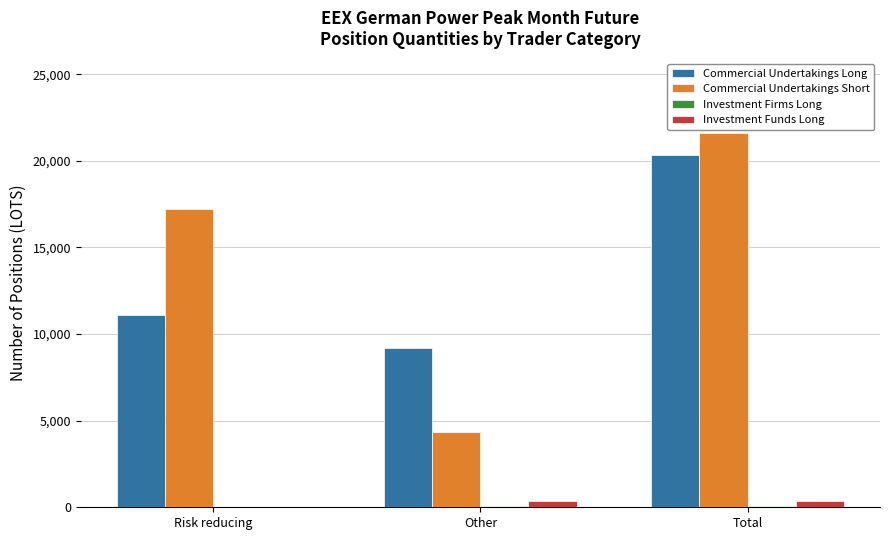

Count the number of data series in this chart.

4